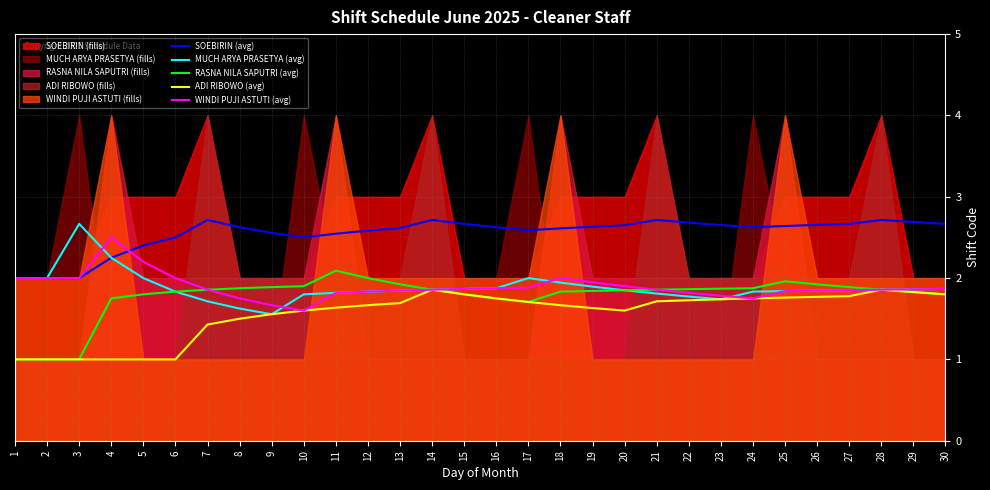

At how many categories does at least one series exceed 1?

30